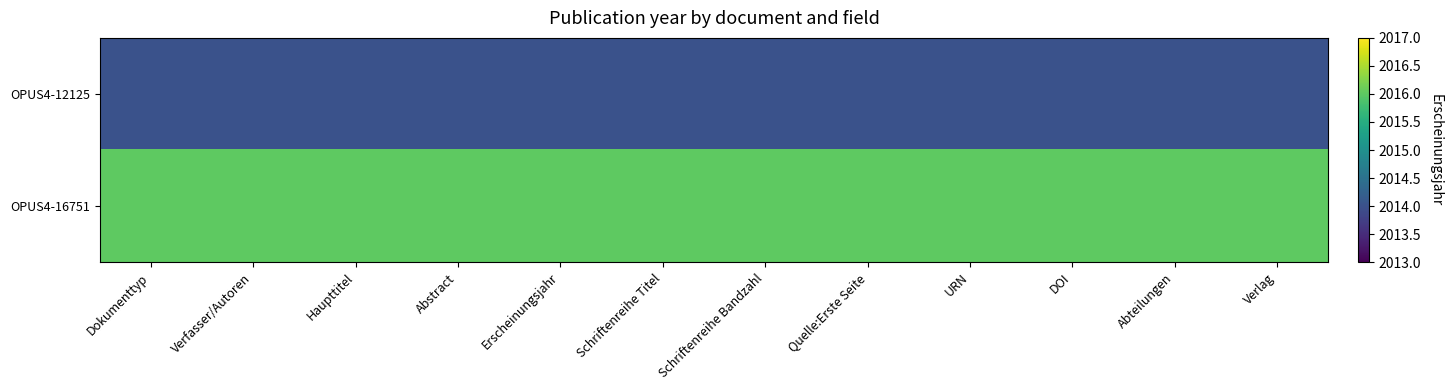

Which series changed the most between Verfasser/Autoren and URN?

OPUS4-12125